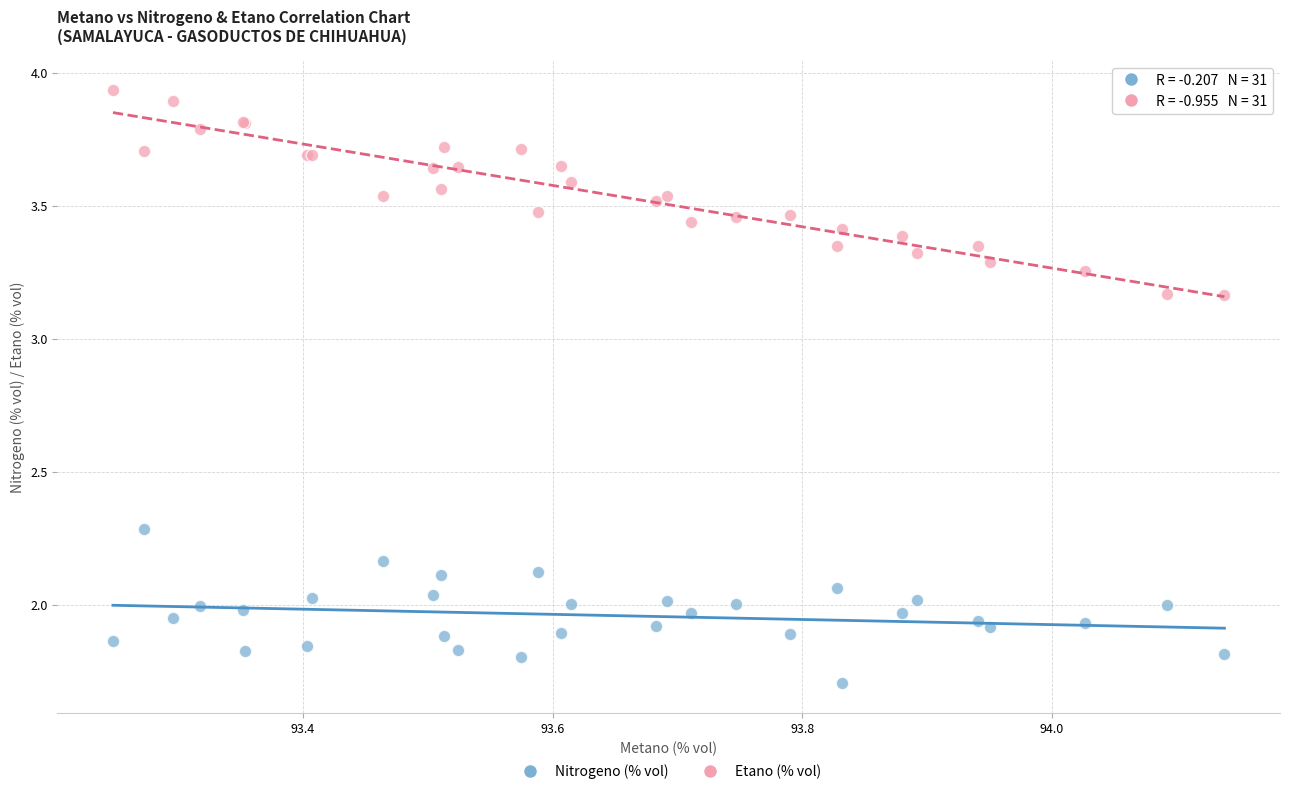

In the Nitrogeno (% vol) series, what Y value is closest to 1?

1.7